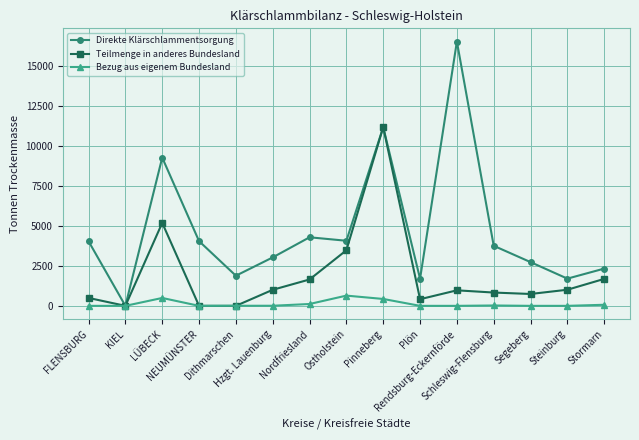

True or false: Bezug aus eigenem Bundesland has more than 1 points higher than both neighbors.

True